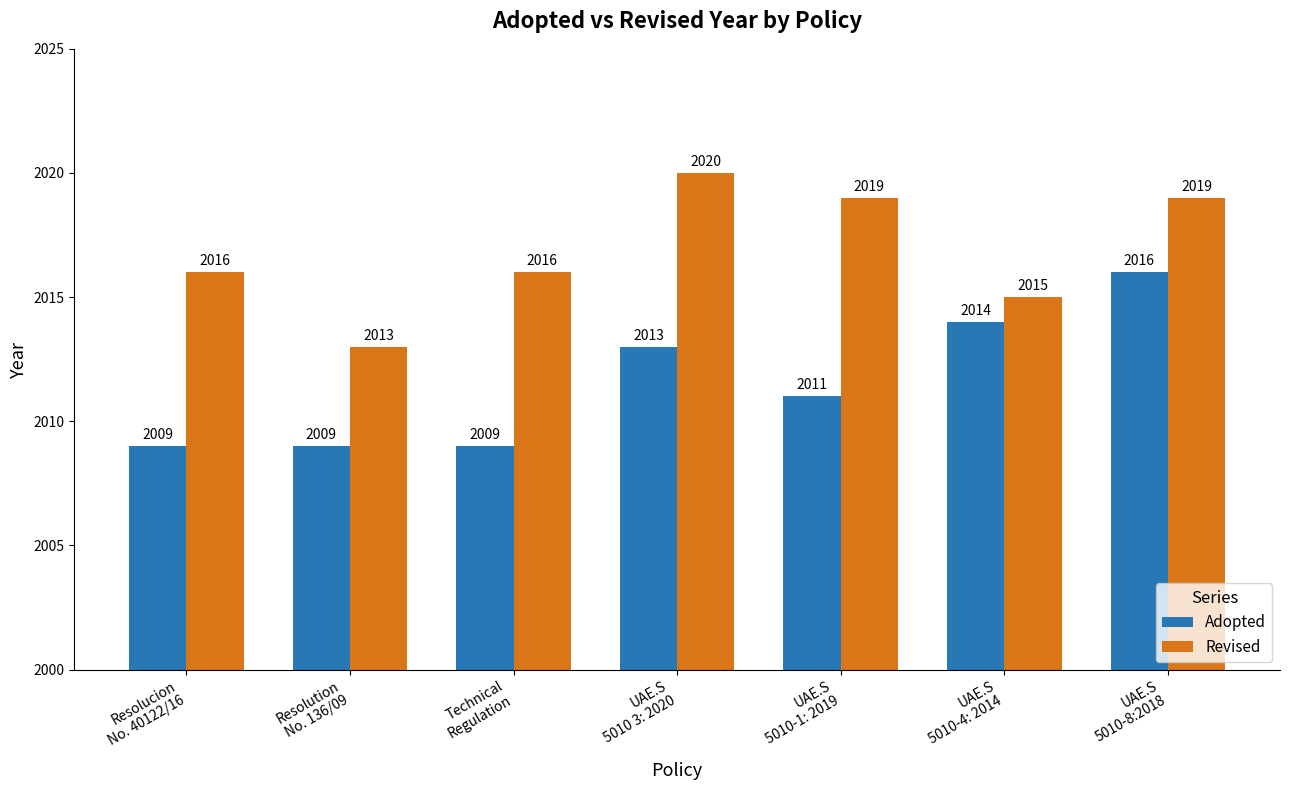

Which series changed the most between Resolucion
No. 40122/16 and Resolution
No. 136/09?

Revised